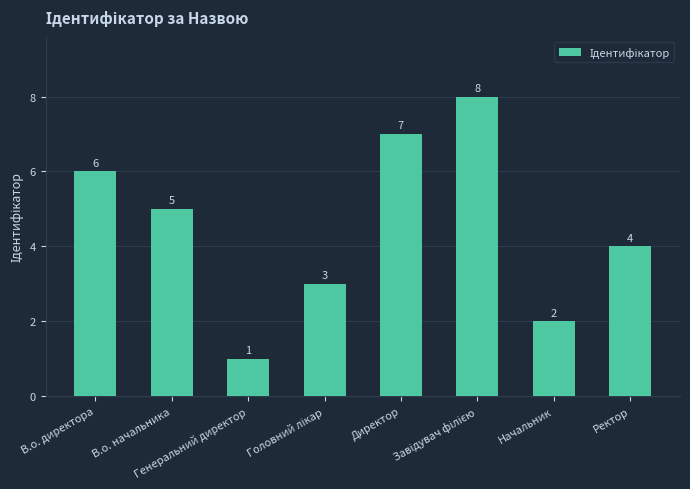

How many data points are less than 5?

4